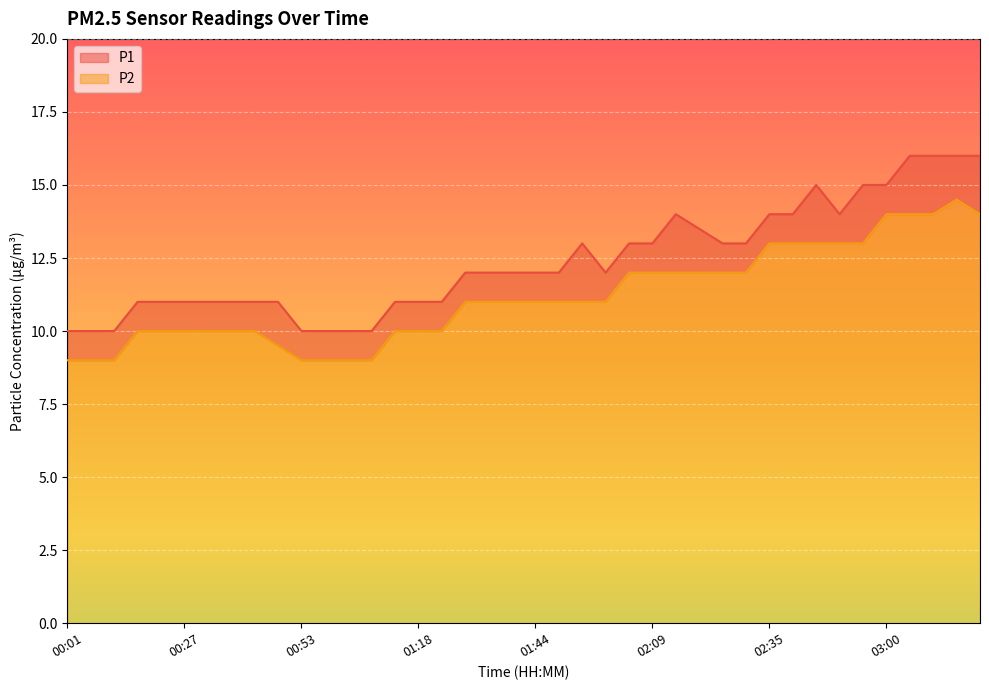

True or false: P2 and P1 cross at least once.

False